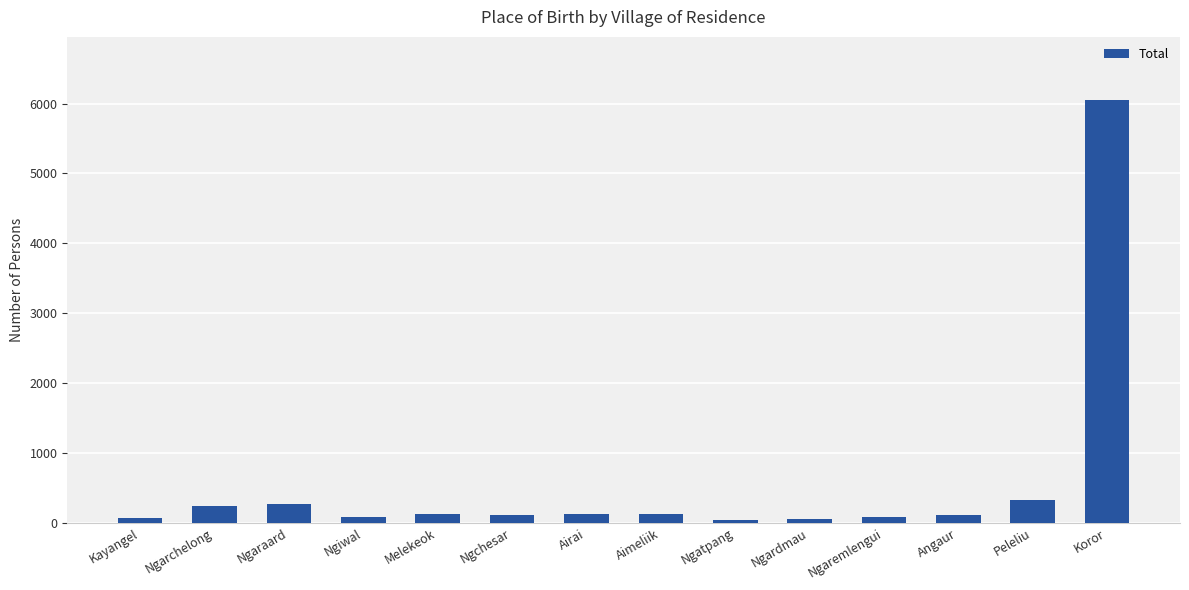

Approximately how many times larger is the value at Airai compared to Ngarchelong?

0.5